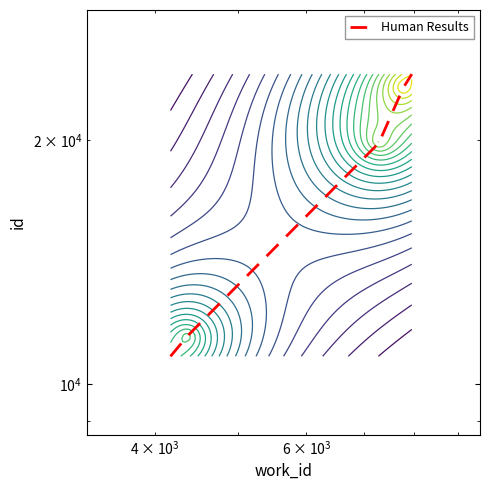

What is the value of the 1st point from the left?

10819